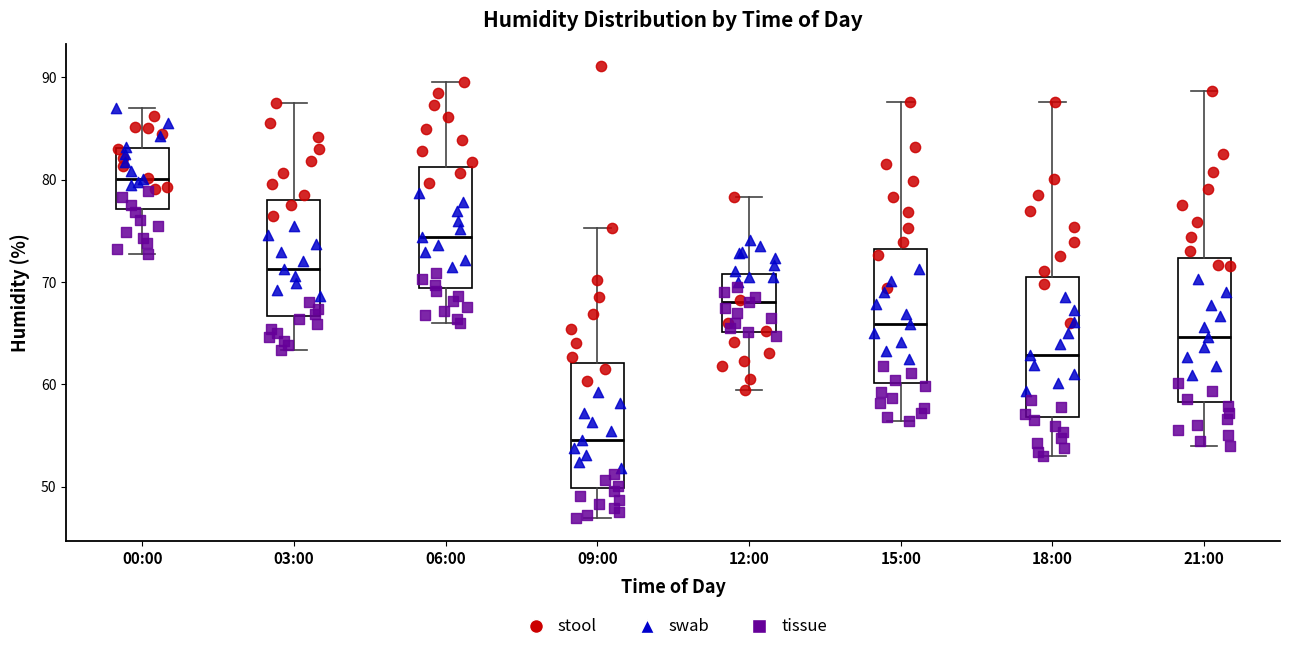

Reading left to right, transcribe this box plot: for each box, give where its median line is, the range the box spans, and where its two whiskers end, as read against the y-axis. The values are not printed on the chart, so give them approximately, as read against the axis.

00:00: median 80, box 77 to 83, whiskers 73 to 87
03:00: median 71, box 67 to 78, whiskers 63 to 88
06:00: median 74, box 69 to 81, whiskers 66 to 90
09:00: median 55, box 50 to 62, whiskers 47 to 75
12:00: median 68, box 65 to 71, whiskers 59 to 78
15:00: median 66, box 60 to 73, whiskers 56 to 88
18:00: median 63, box 57 to 70, whiskers 53 to 88
21:00: median 65, box 58 to 72, whiskers 54 to 89